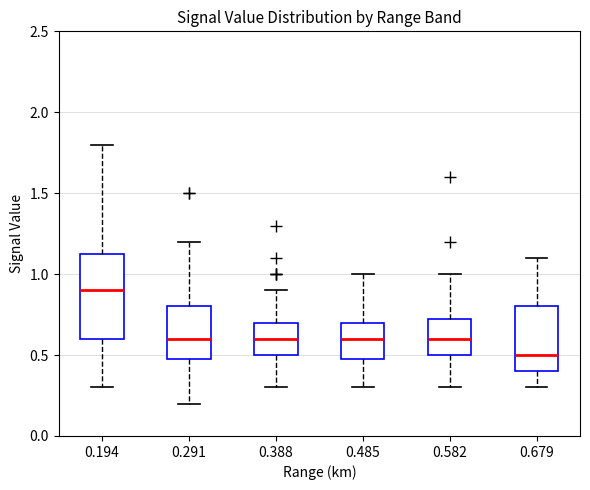

Reading left to right, transcribe this box plot: for each box, give where its median line is, the range the box spans, and where its two whiskers end, as read against the y-axis. The values are not printed on the chart, so give them approximately, as read against the axis.

0.194: median 0.90, box 0.60 to 1.15, whiskers 0.30 to 1.80
0.291: median 0.60, box 0.50 to 0.80, whiskers 0.20 to 1.20
0.388: median 0.60, box 0.50 to 0.70, whiskers 0.30 to 0.90
0.485: median 0.60, box 0.50 to 0.70, whiskers 0.30 to 1.00
0.582: median 0.60, box 0.50 to 0.75, whiskers 0.30 to 1.00
0.679: median 0.50, box 0.40 to 0.80, whiskers 0.30 to 1.10